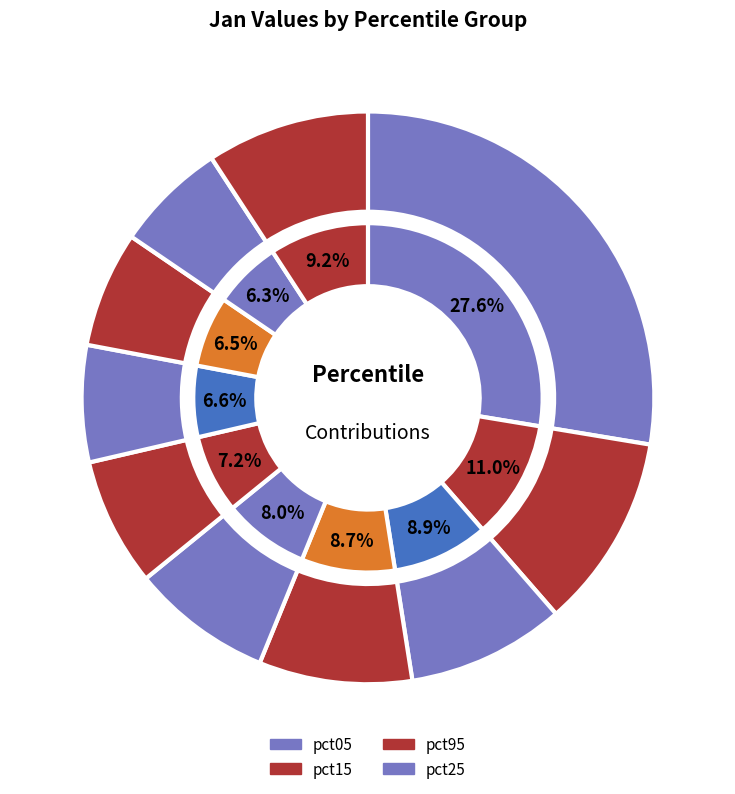

What is the largest slice in the pie chart?

pct05